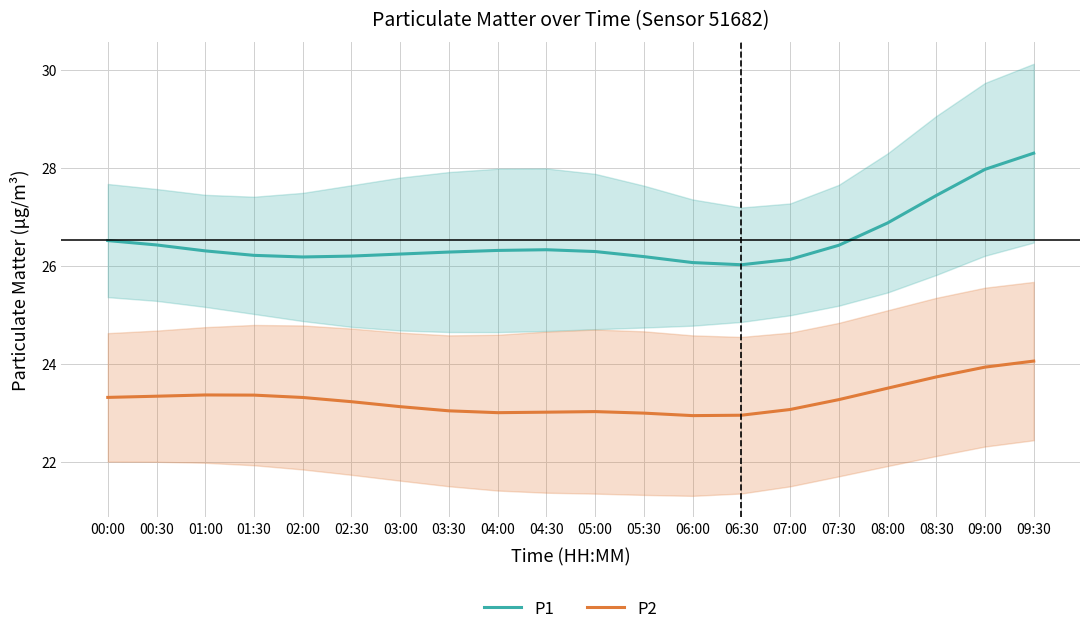

True or false: P1 and P2 intersect in this chart.

False